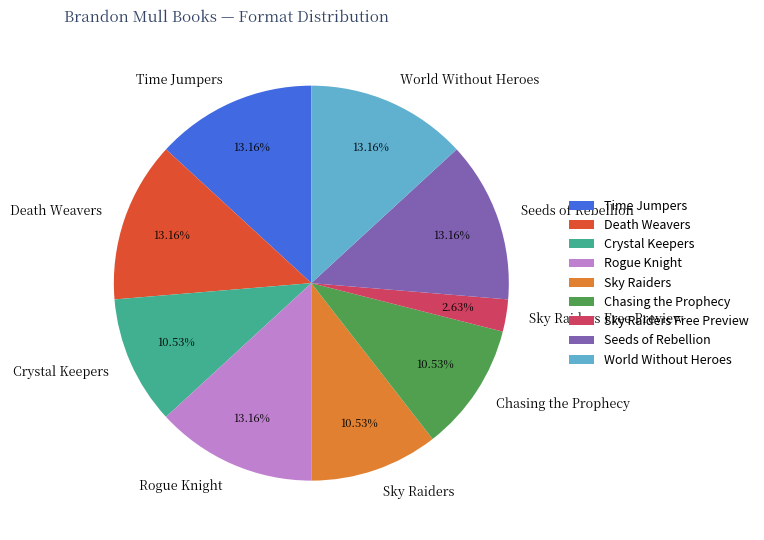

Is it true that Chasing the Prophecy is 23% of the pie?

False